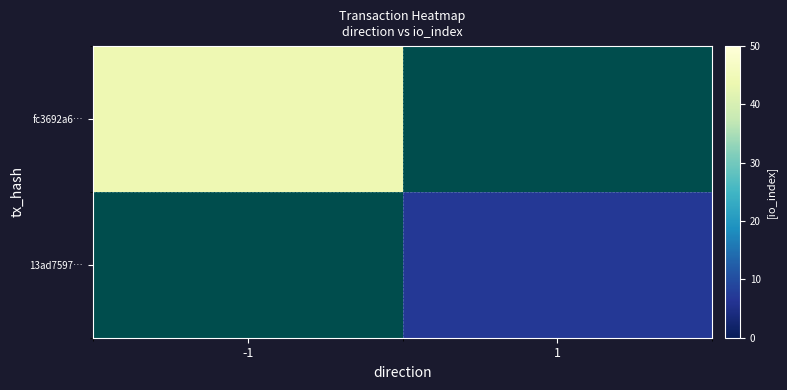

Read the fc3692a6… value at -1.

44.0